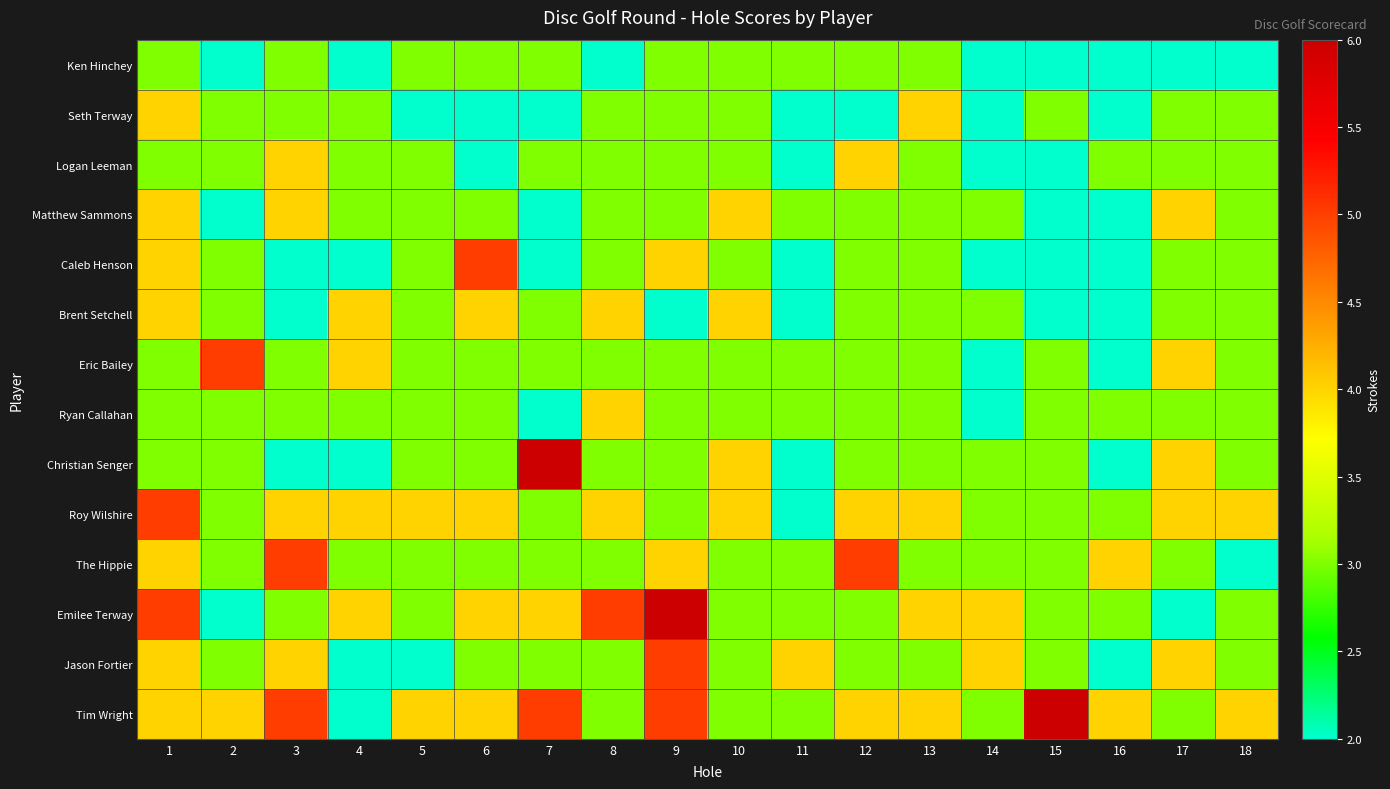

At how many categories does at least one series exceed 2?

18